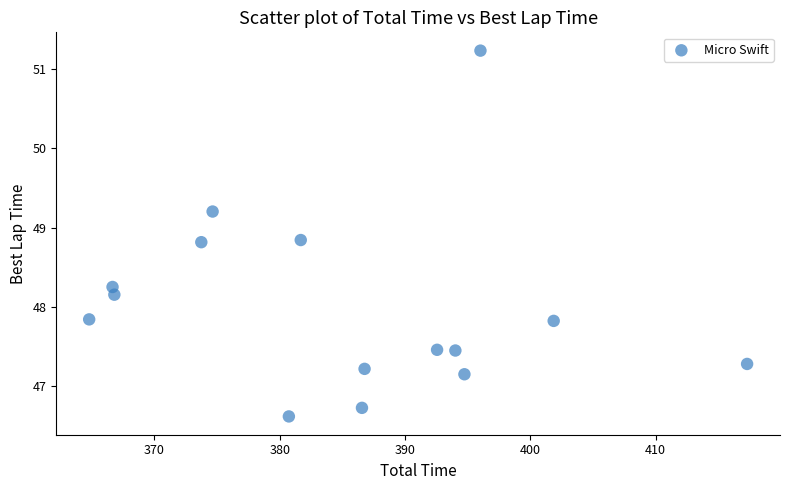

What is the range of Y values (max minus min)?

4.6